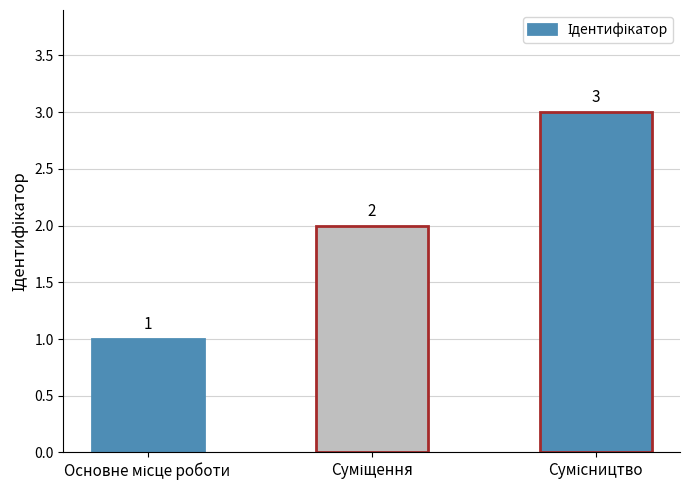

What is the greatest value displayed?

3